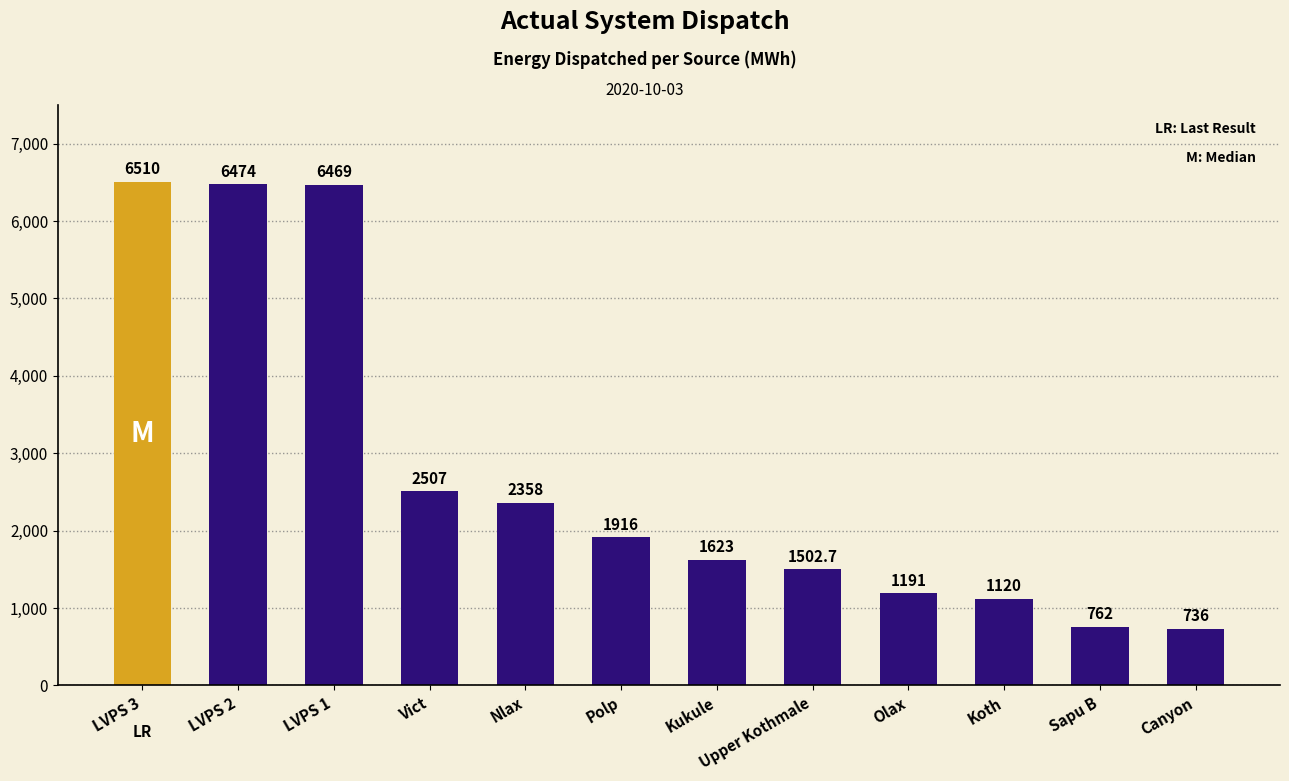

Rank the categories by value from highest to lowest.

LVPS 3, LVPS 2, LVPS 1, Vict, Nlax, Polp, Kukule, Upper Kothmale, Olax, Koth, Sapu B, Canyon